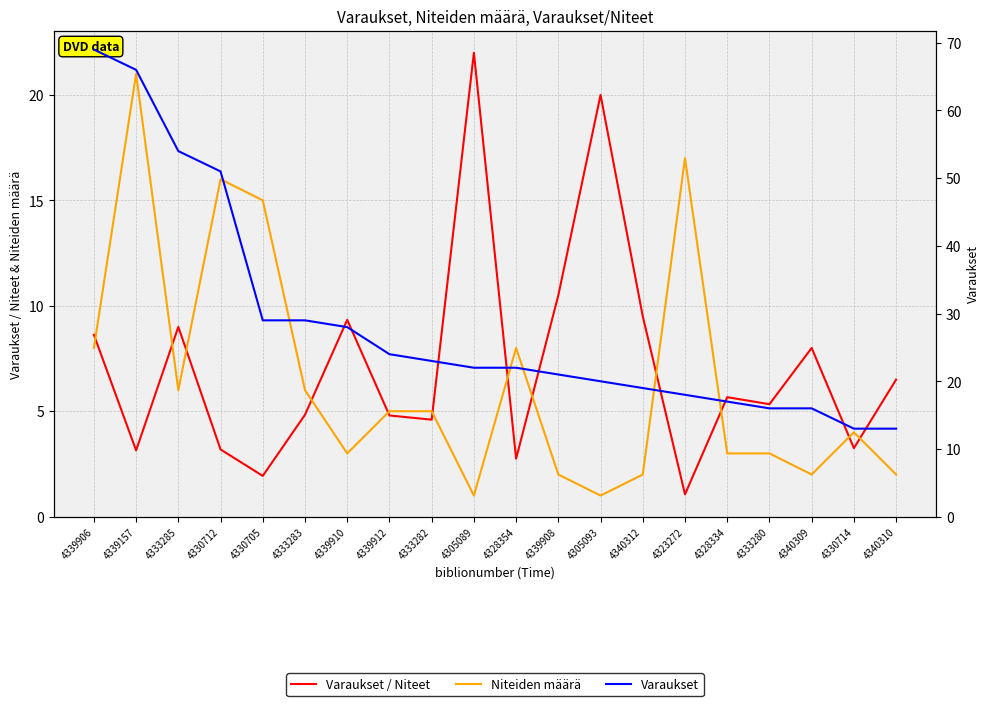

True or false: Varaukset / Niteet and Varaukset intersect in this chart.

False